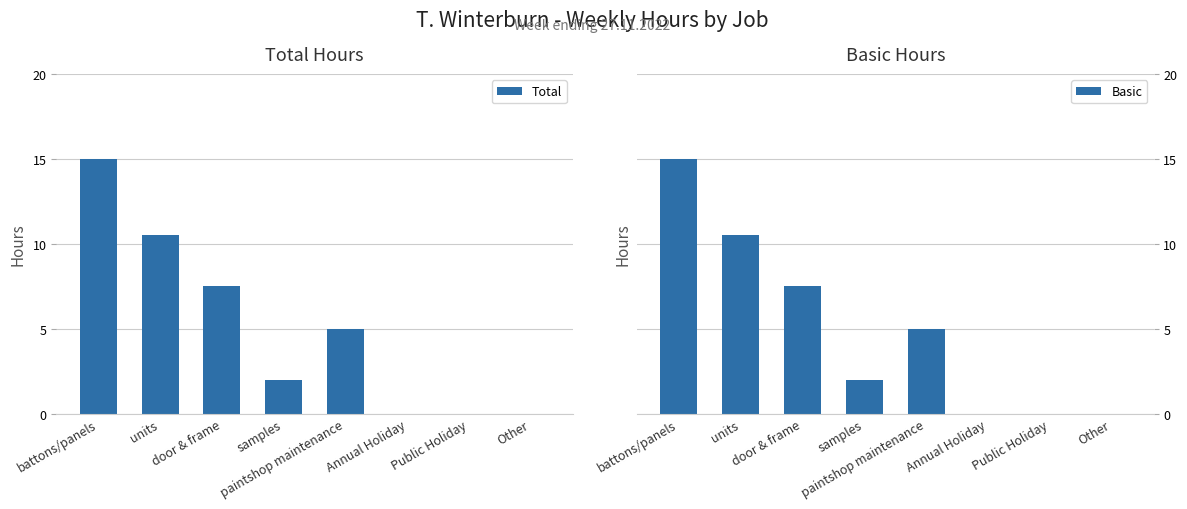

How many values in Total are above zero?

5